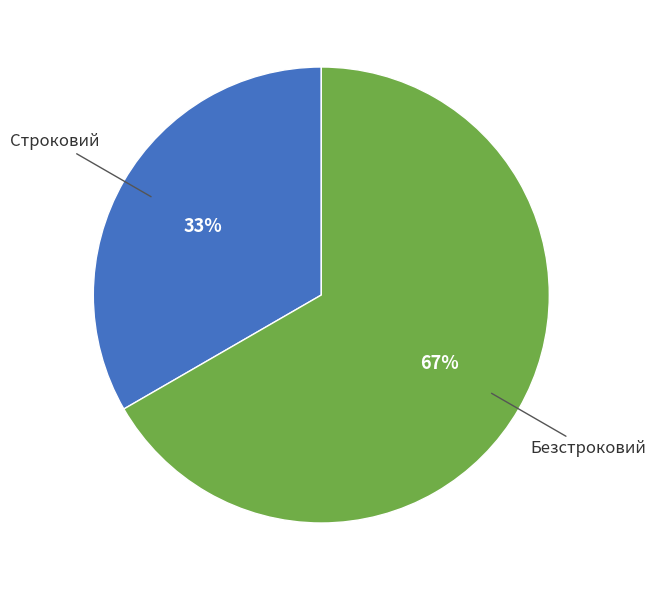

Is there any slice that represents more than half of the pie?

Yes